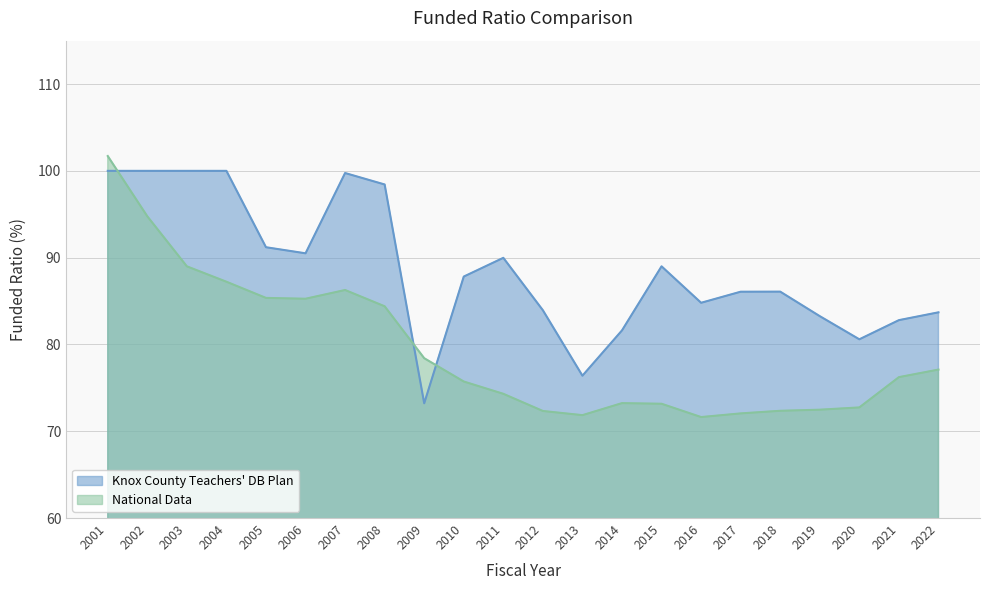

Rank the series at 2014 from lowest to highest value.

National Data, Knox County Teachers' DB Plan